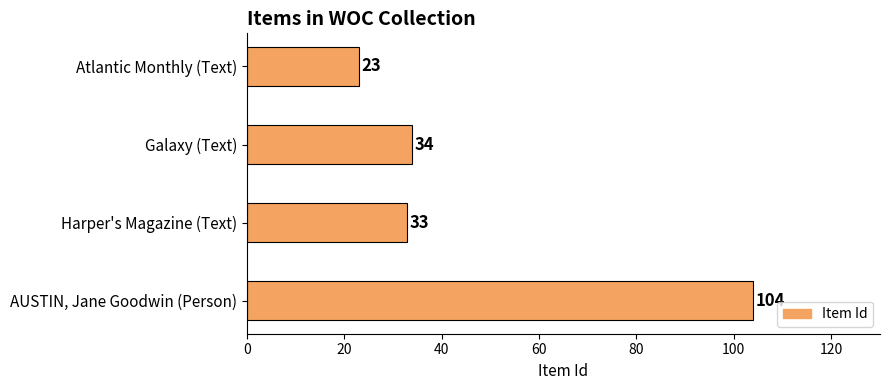

What is the minimum value shown in the chart?

23